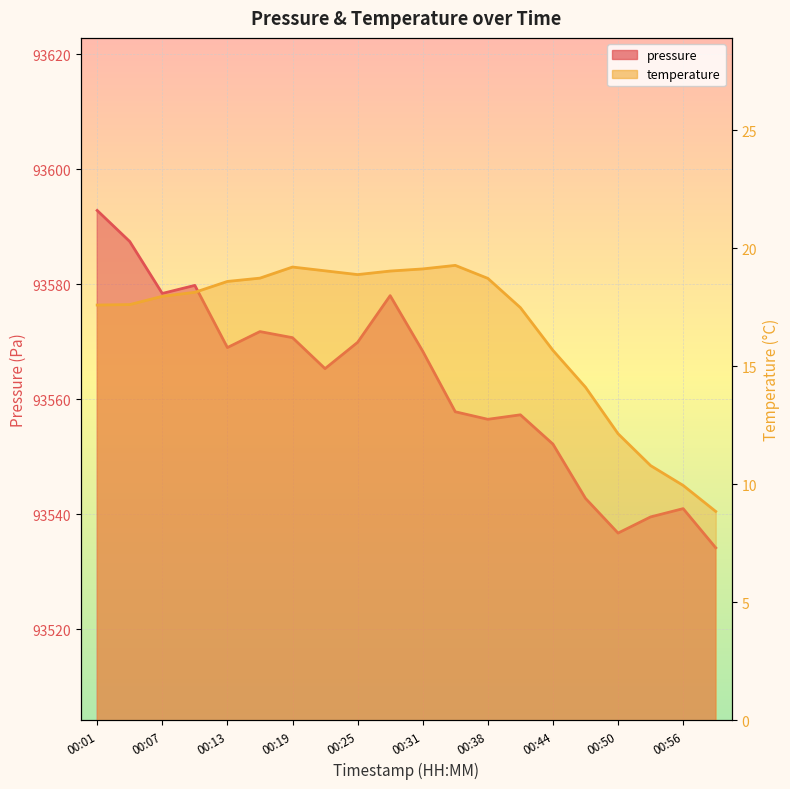

What is the sum of all temperature values?

330.9